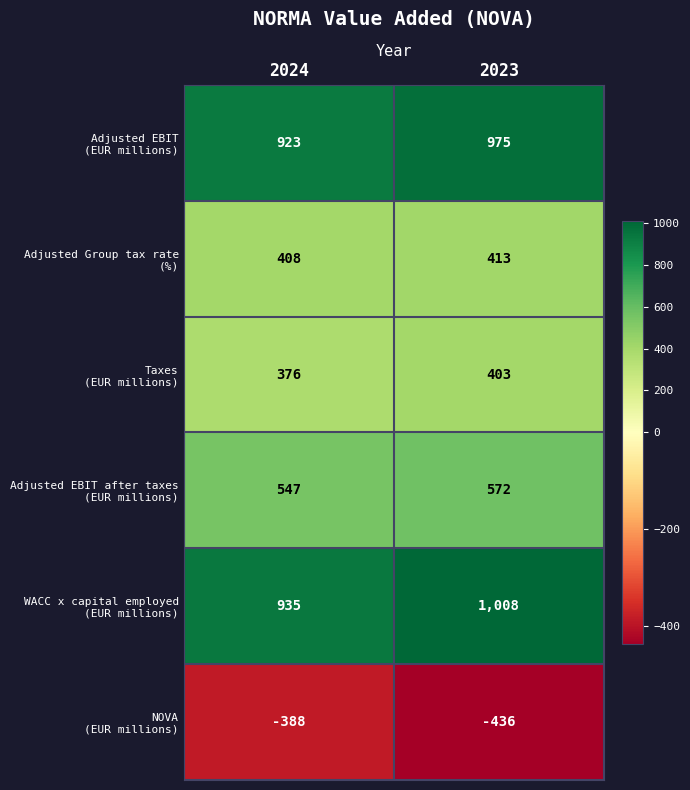

What is the maximum value shown in the chart?

1008